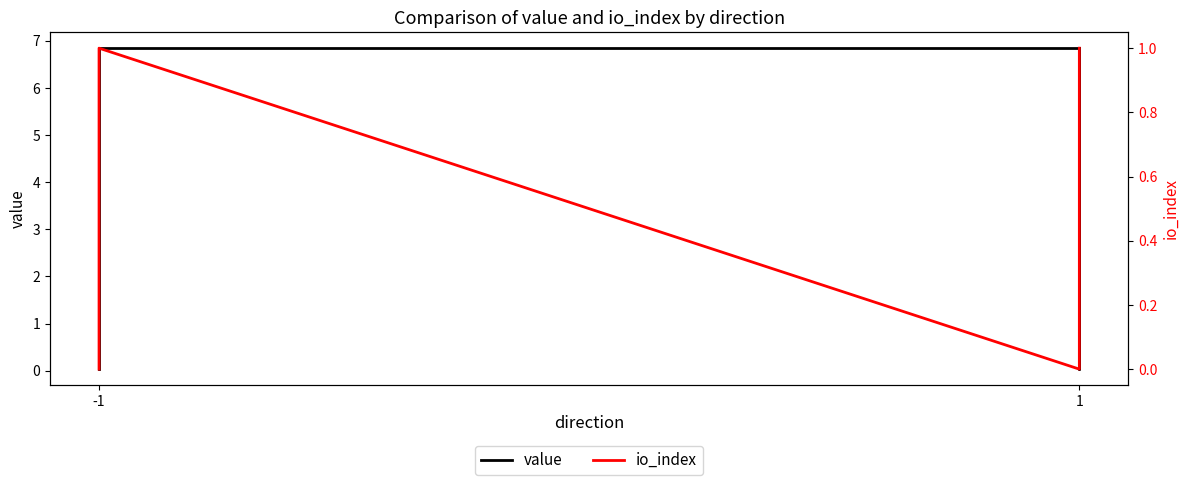

List the series in order of their peak value, highest first.

value, io_index